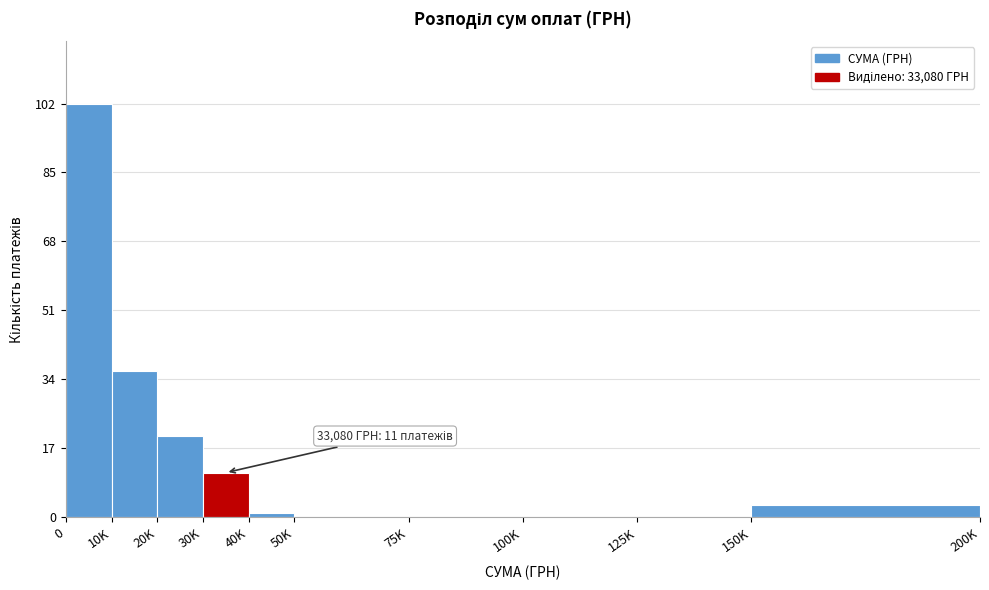

Reading right to left, what are all the values shown in this chart?

150K=3	125K=0	100K=0	75K=0	50K=0	40K=1	30K=11	20K=20	10K=36	0=102